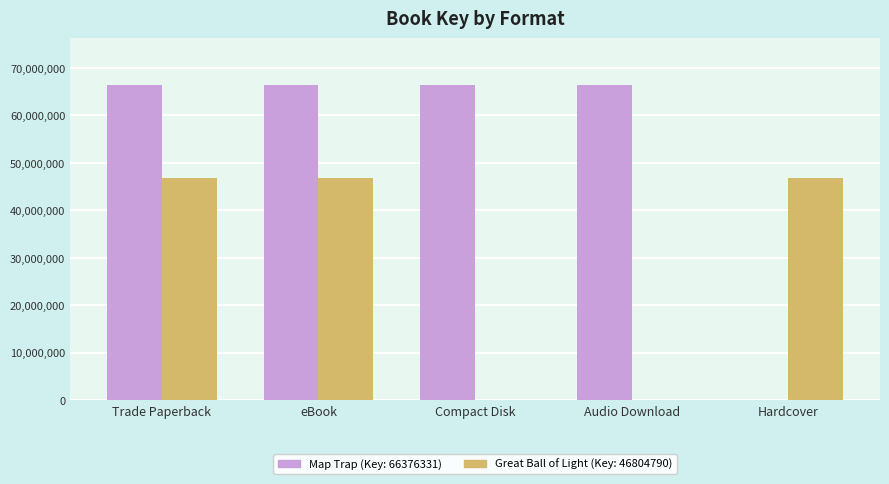

Reading left to right, extract all data points from this chart.

Map Trap (Key: 66376331): 66376331	66376331	66376331	66376331	0
Great Ball of Light (Key: 46804790): 46804790	46804790	0	0	46804790